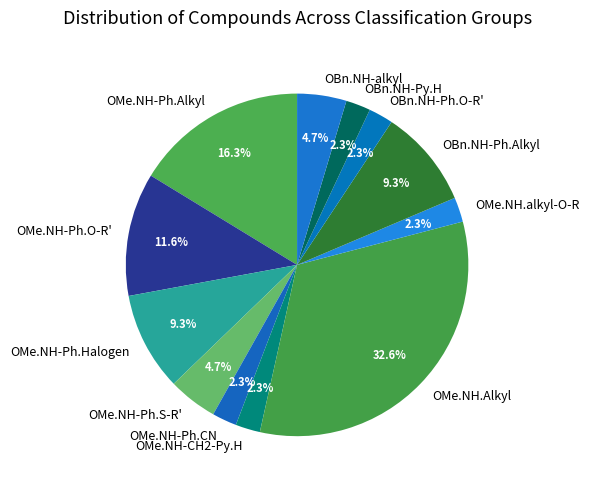

Is OMe.NH-Ph.S-R' the majority of the pie?

No